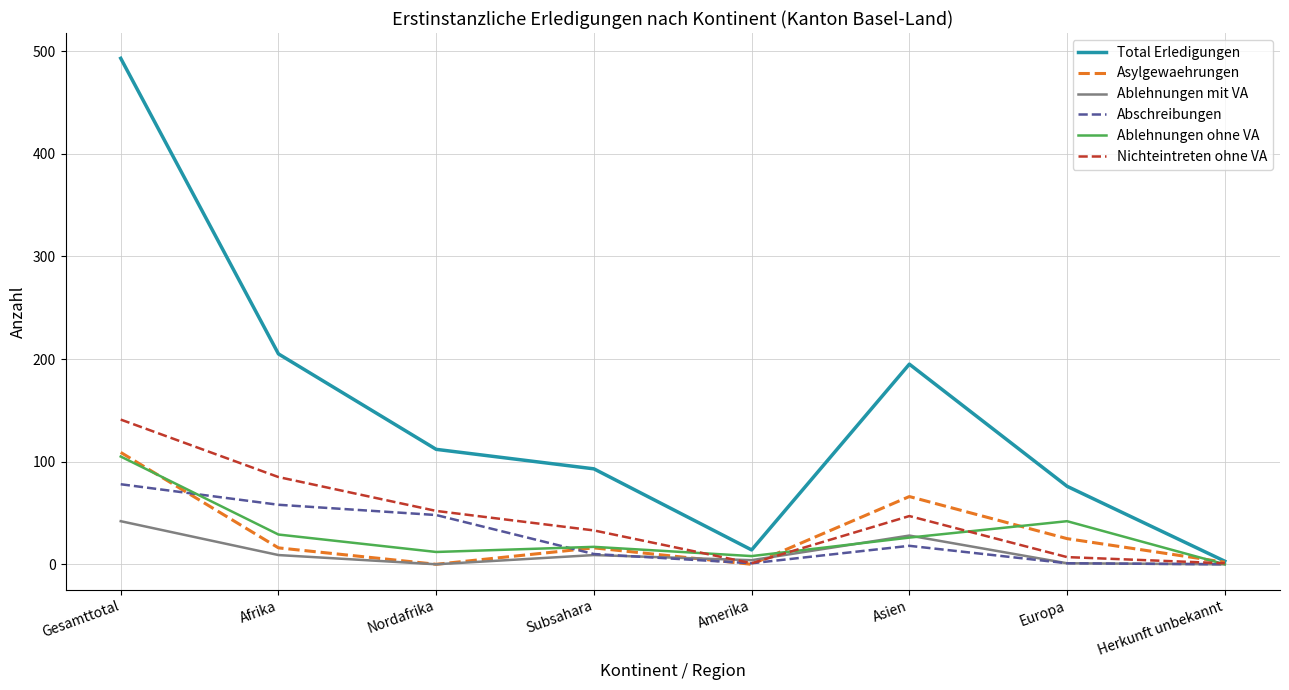

The value of Ablehnungen ohne VA at Afrika is 29. True or false?

True